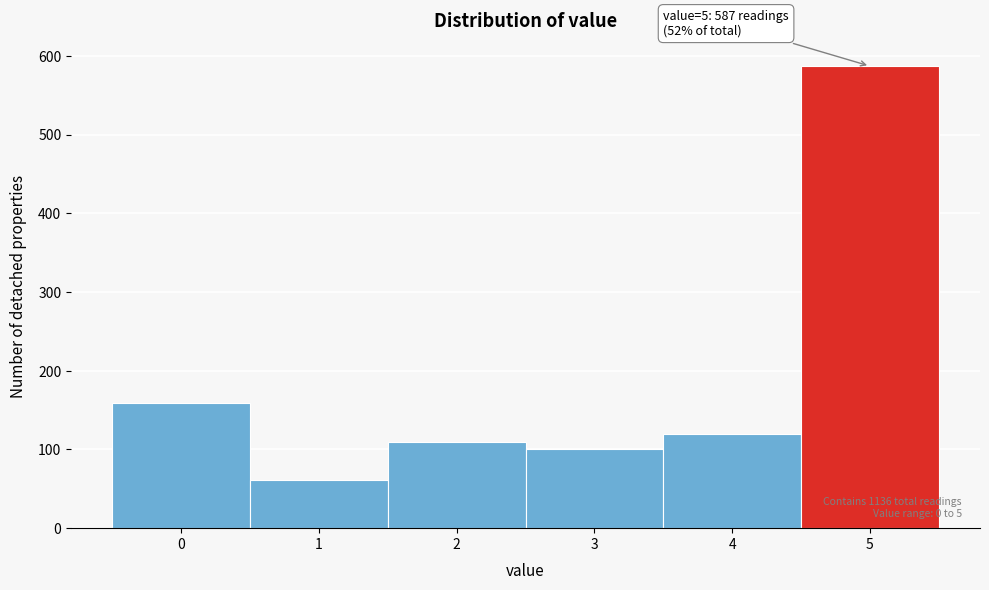

Reading left to right, list all the values displayed in this chart.

159	61	109	100	120	587